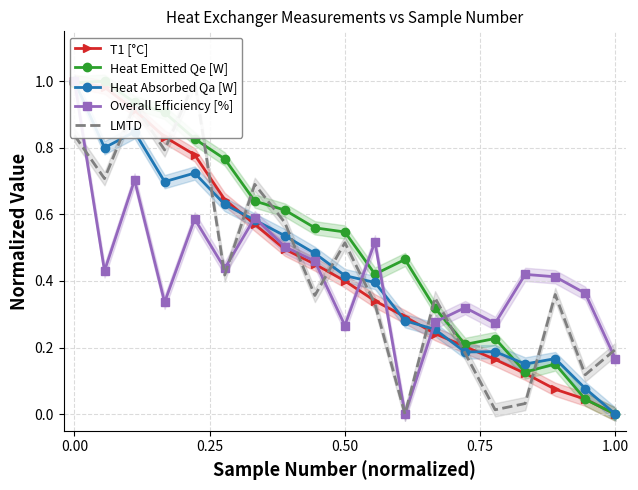

Where is Heat Emitted Qe [W] nearest to the value 0?

1.00